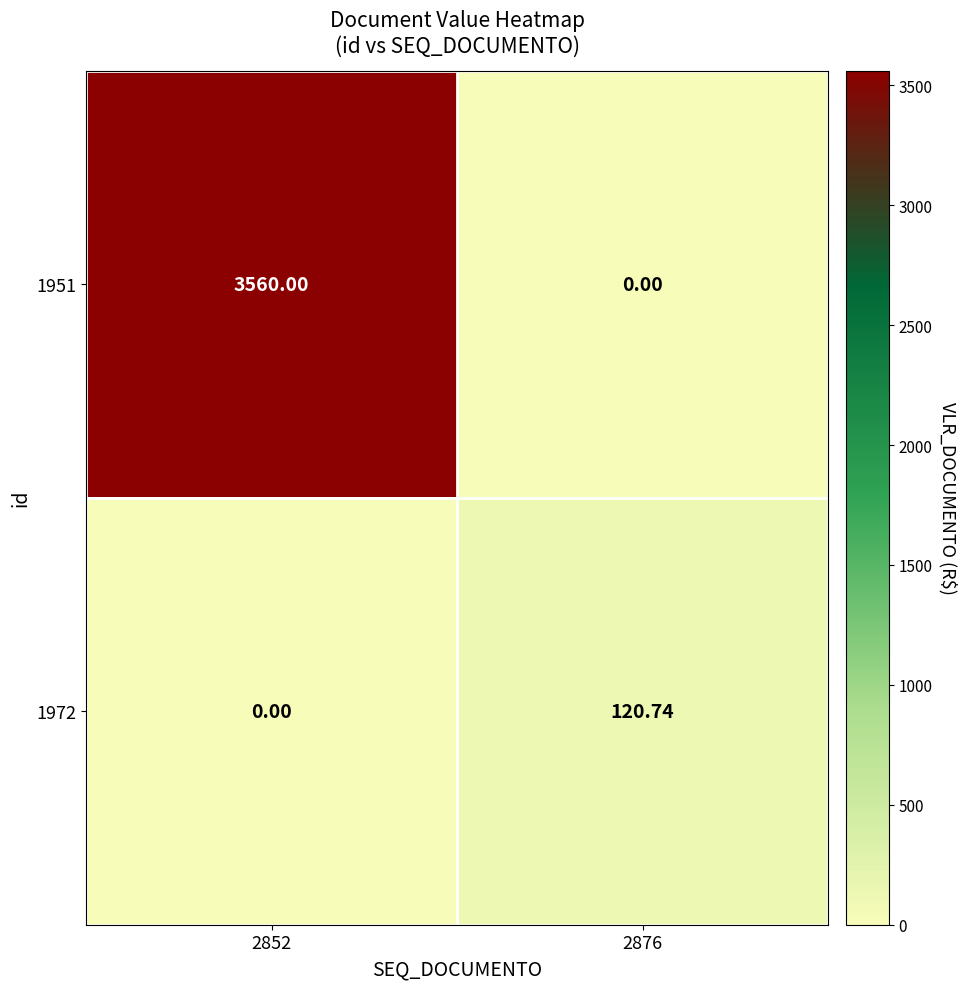

What is the greatest value displayed?

3560.0